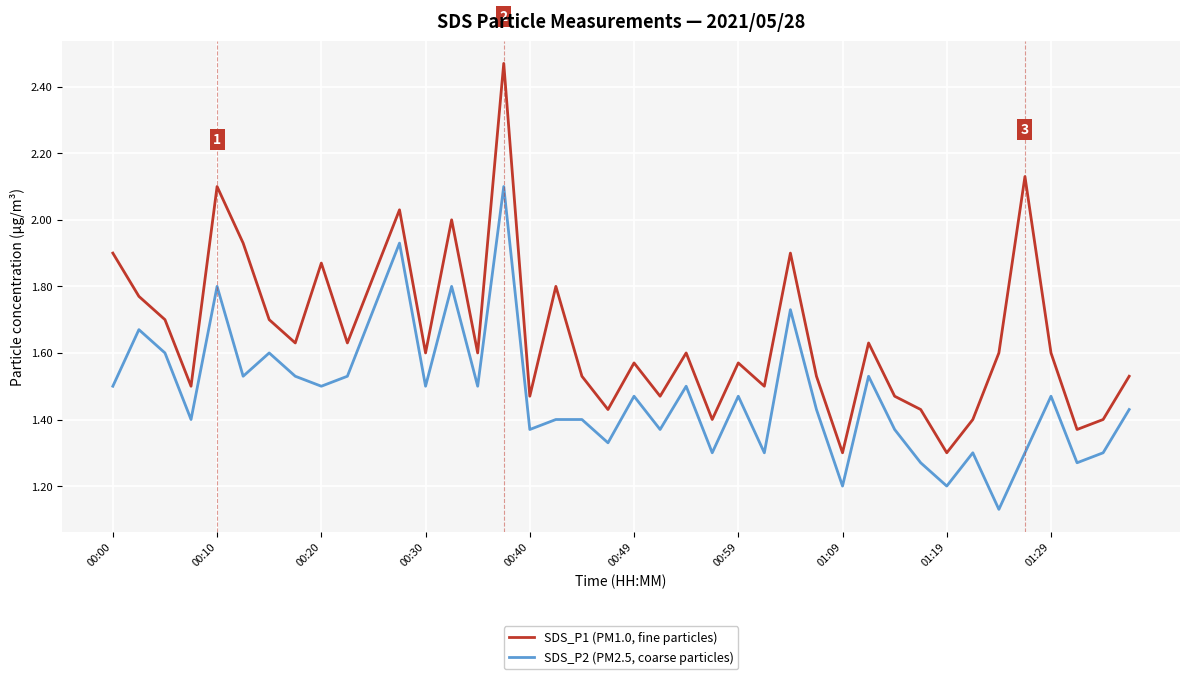

What is the difference between the maximum and second lowest values in the SDS_P1 (PM1.0, fine particles) series?

1.2